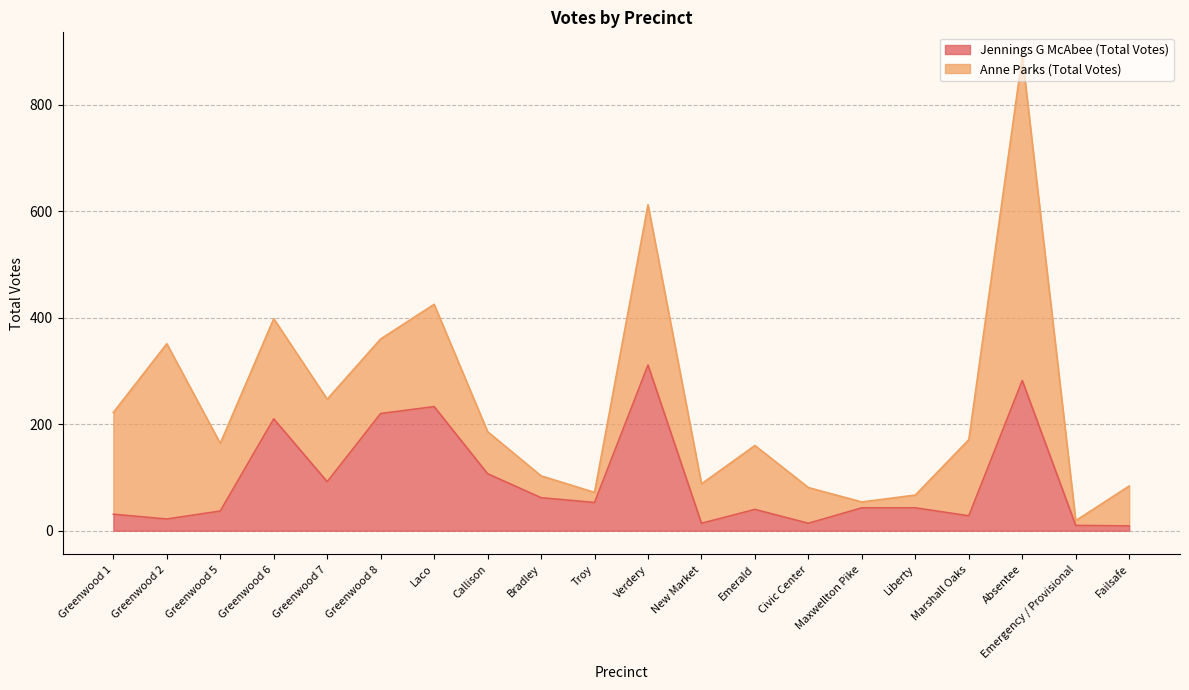

The value of Jennings G McAbee (Total Votes) at Greenwood 8 is 220. True or false?

True